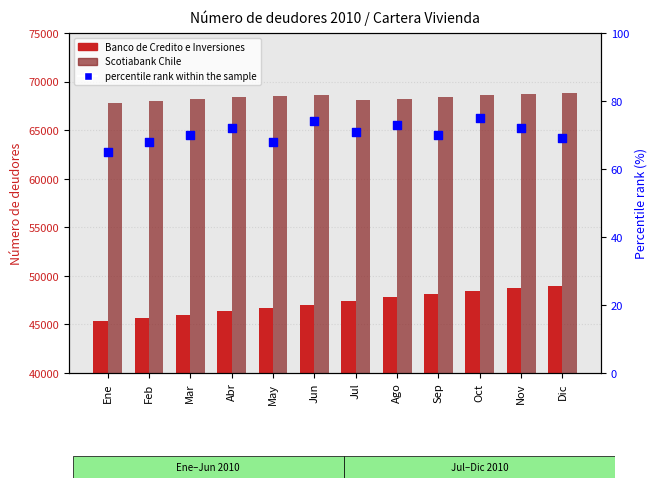

Which series contains the highest Y value?

Scotiabank Chile